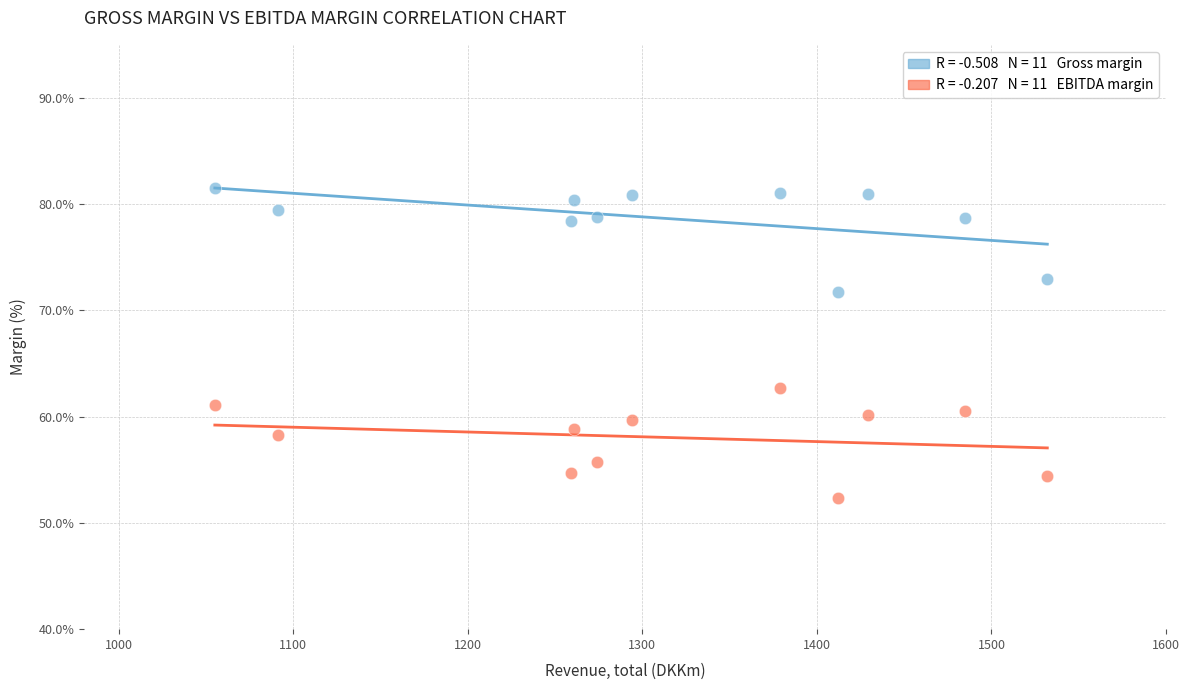

Across all series, what Y value is closest to 66?

62.7